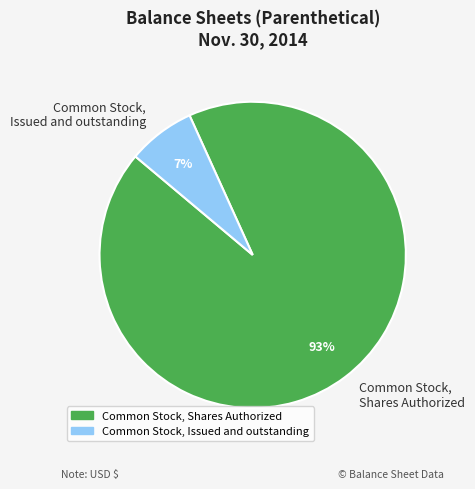

Do Common Stock, Issued and outstanding and Common Stock, Shares Authorized together represent more than half of the pie?

Yes